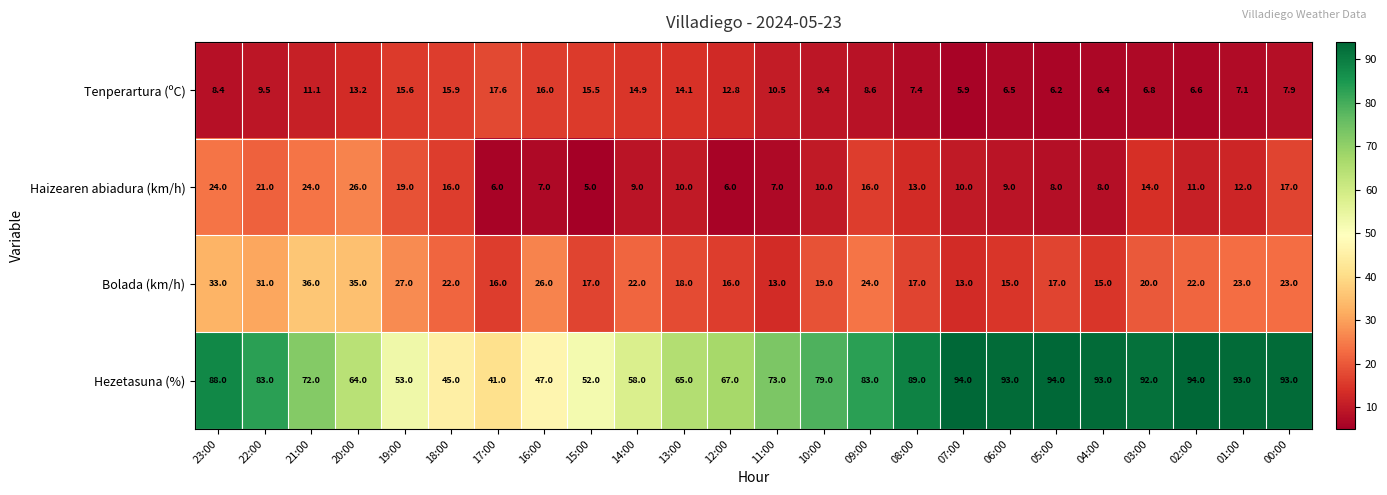

At which label is Tenperartura (ºC) closest to 11?

21:00